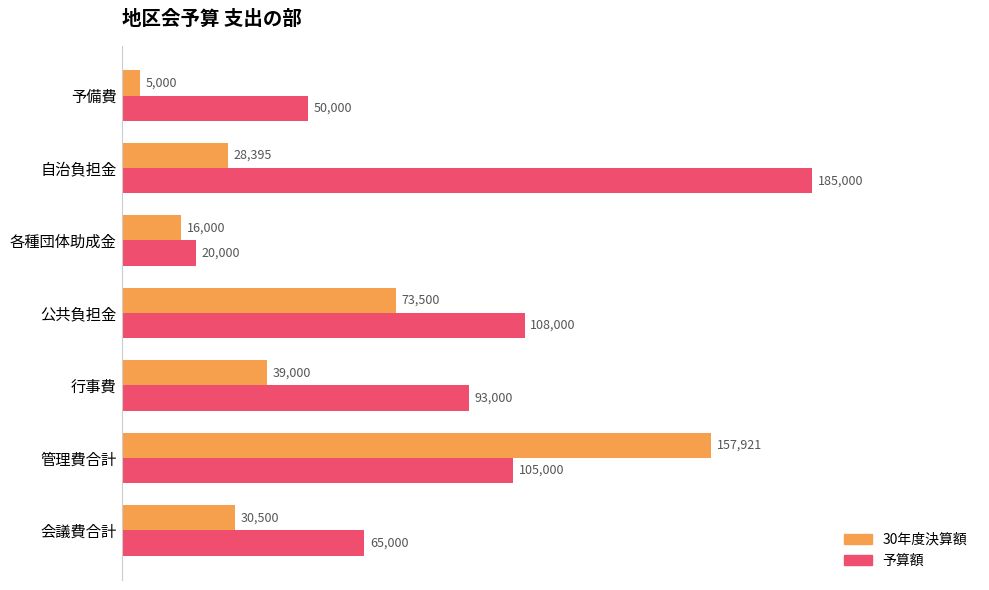

Which category has the highest value in the 30年度決算額 series?

管理費合計